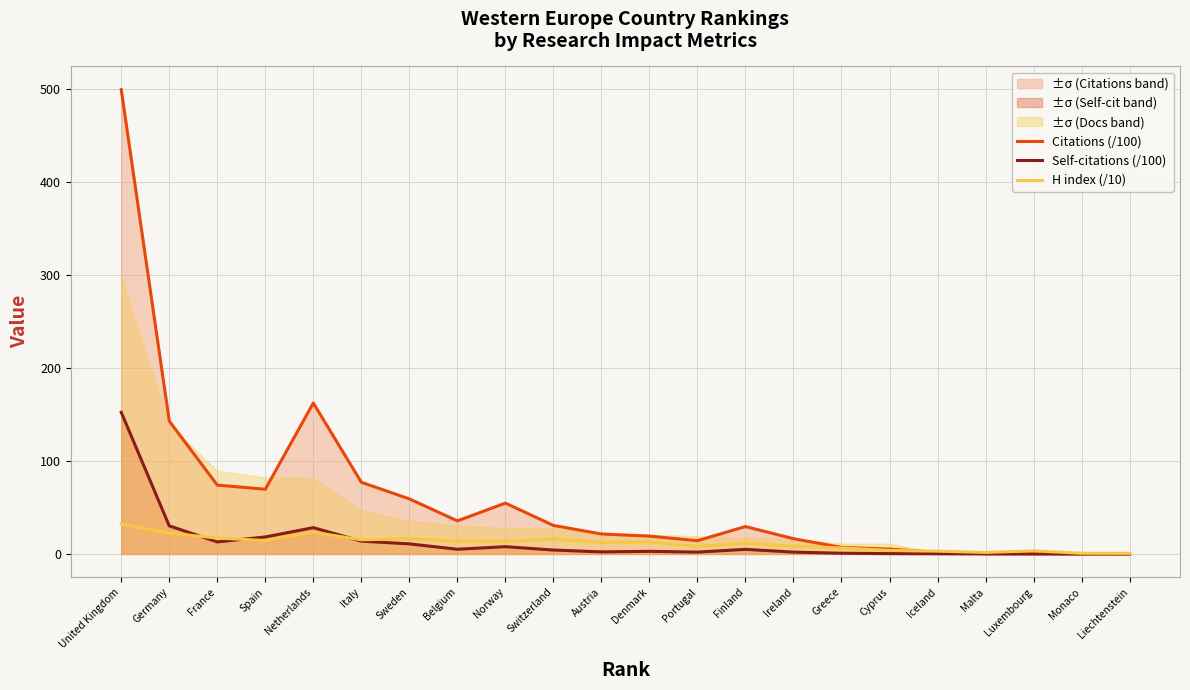

What is the highest value of the H index (/10) series?

32.1